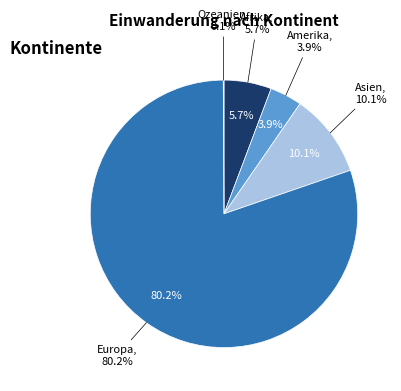

What is the ratio of the value at Asien to the value at Amerika?

2.6